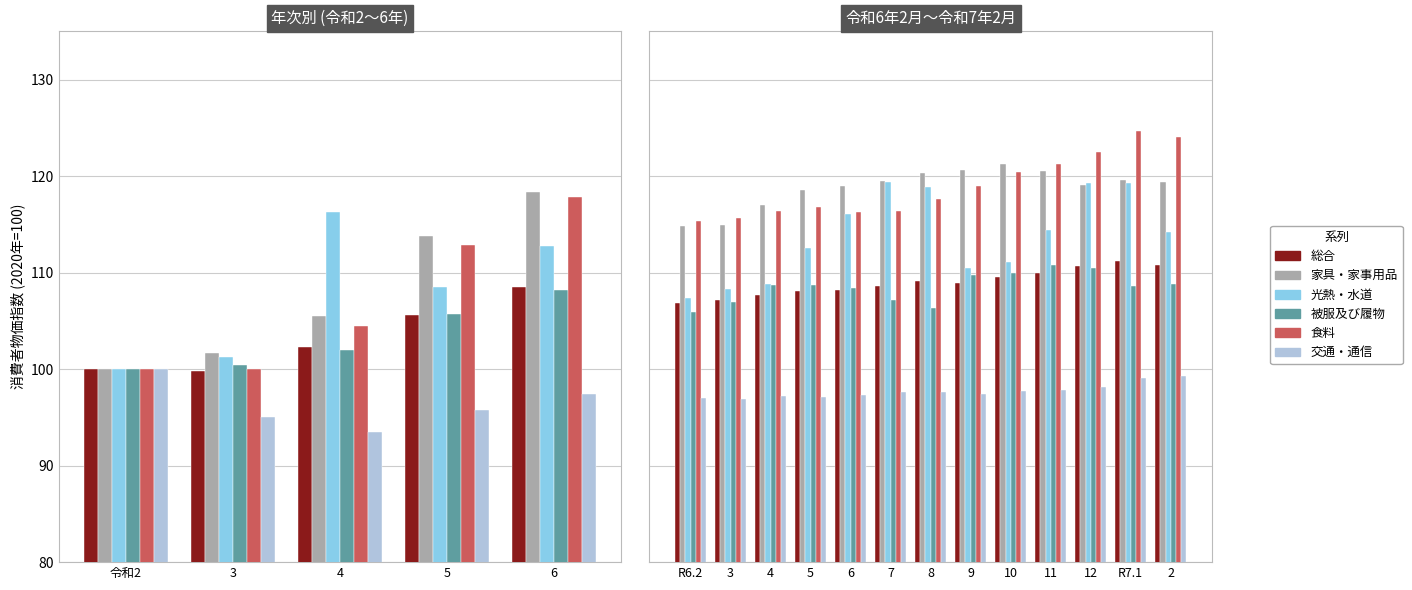

What is the difference between the 交通・通信 values at 3 and 12?

1.2